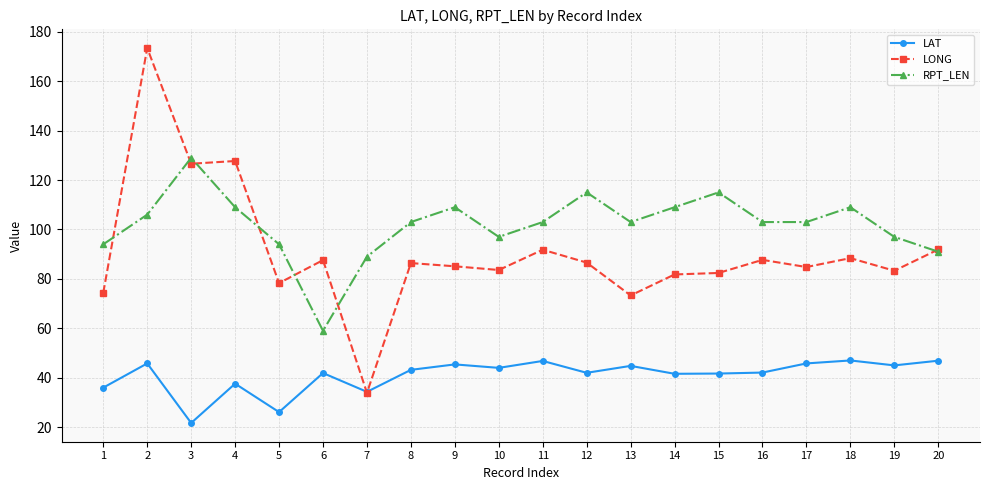

What is the highest value of the LAT series?

47.0